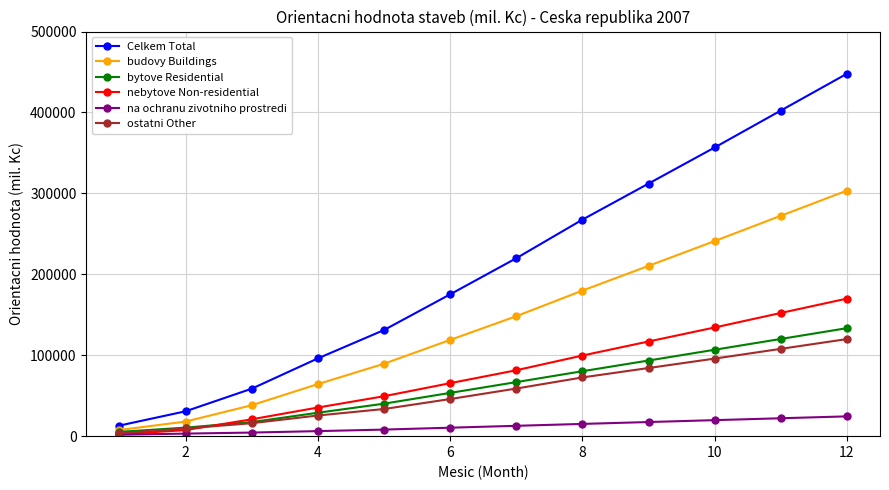

True or false: Celkem Total and nebytove Non-residential intersect in this chart.

False